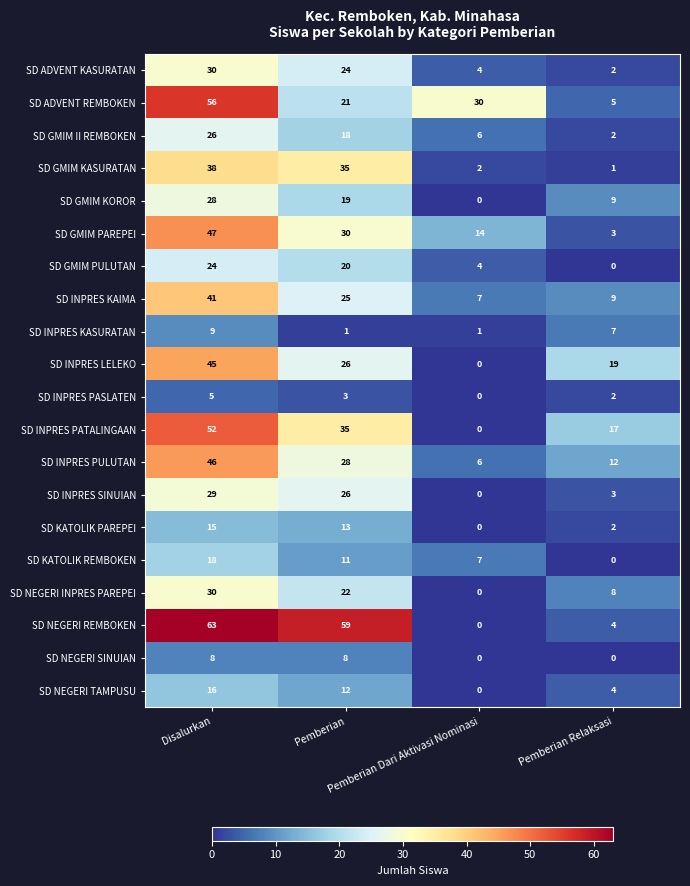

What is the sum of all SD INPRES LELEKO values?

90